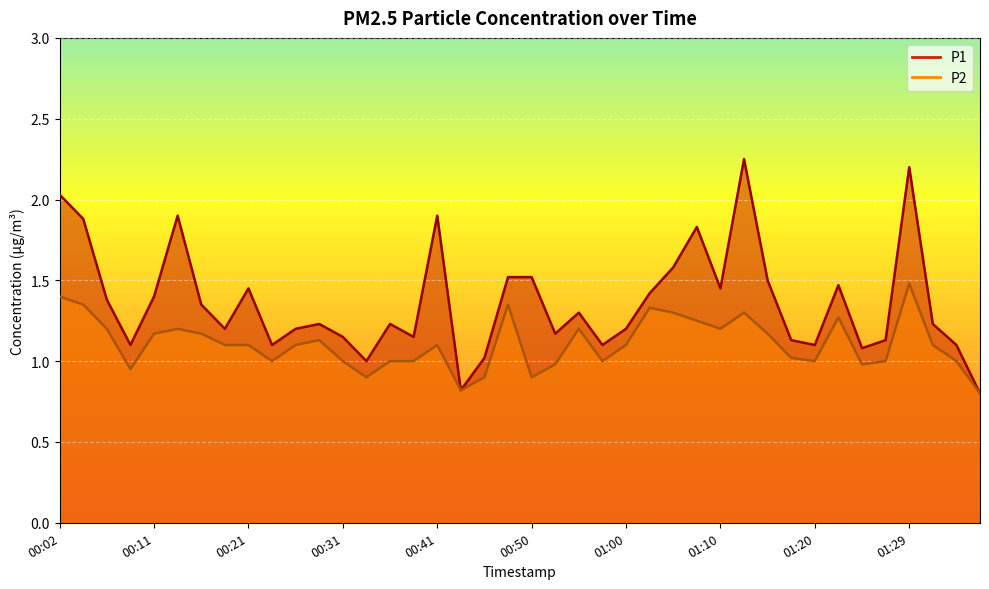

Which has a higher value, 00:24 or 00:50?

00:50